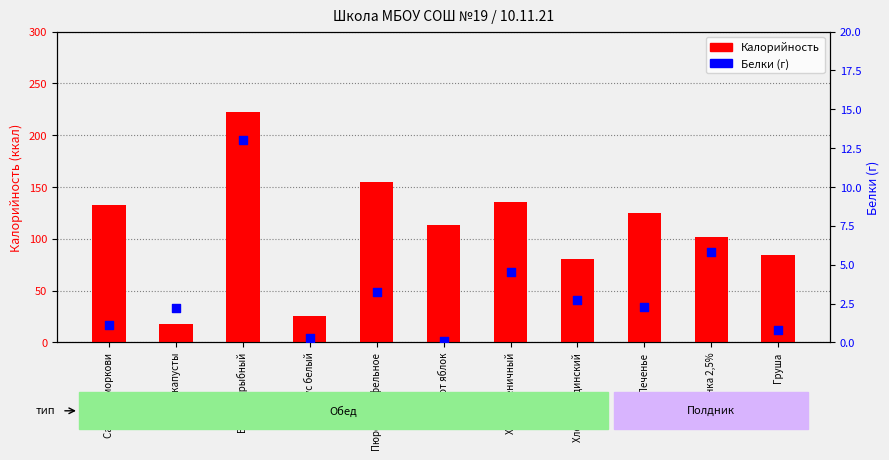

What are all the series names shown in the legend?

Калорийность, Белки (г)